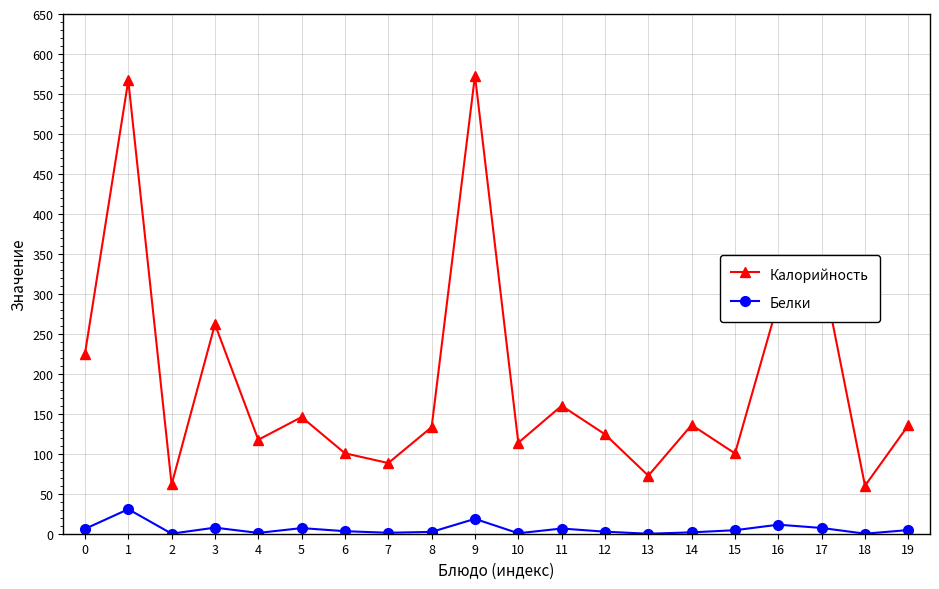

At which category does Белки reach its first local peak?

1